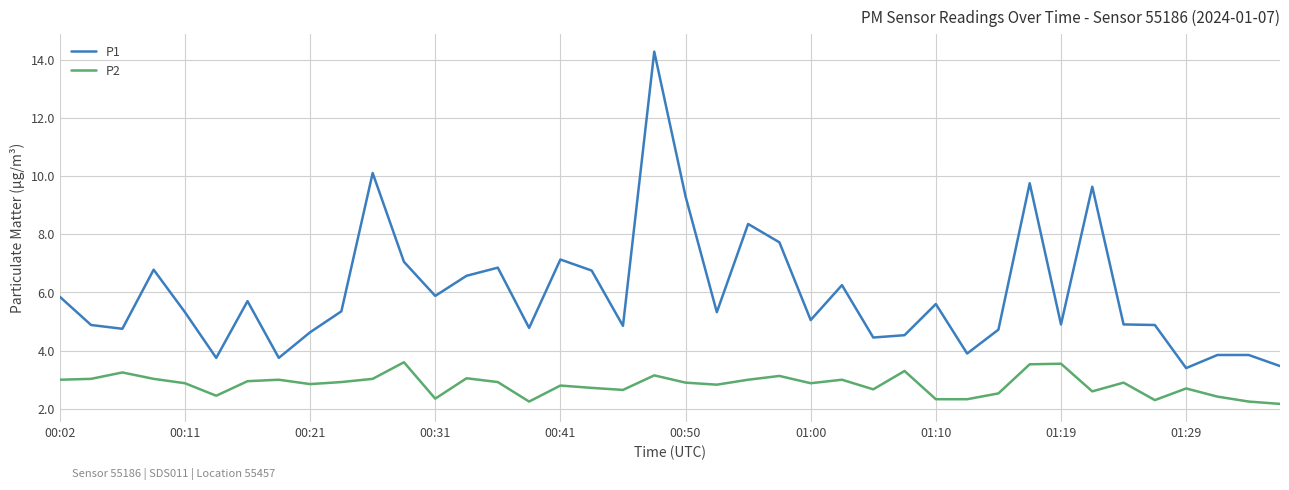

Does the chart have visible grid lines?

Yes